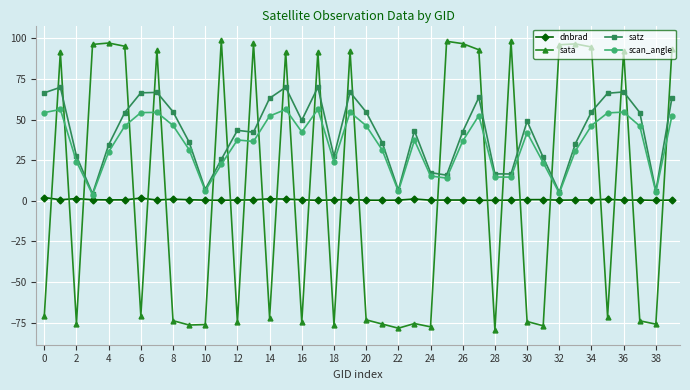

How many times do sata and dnbrad cross each other?

25